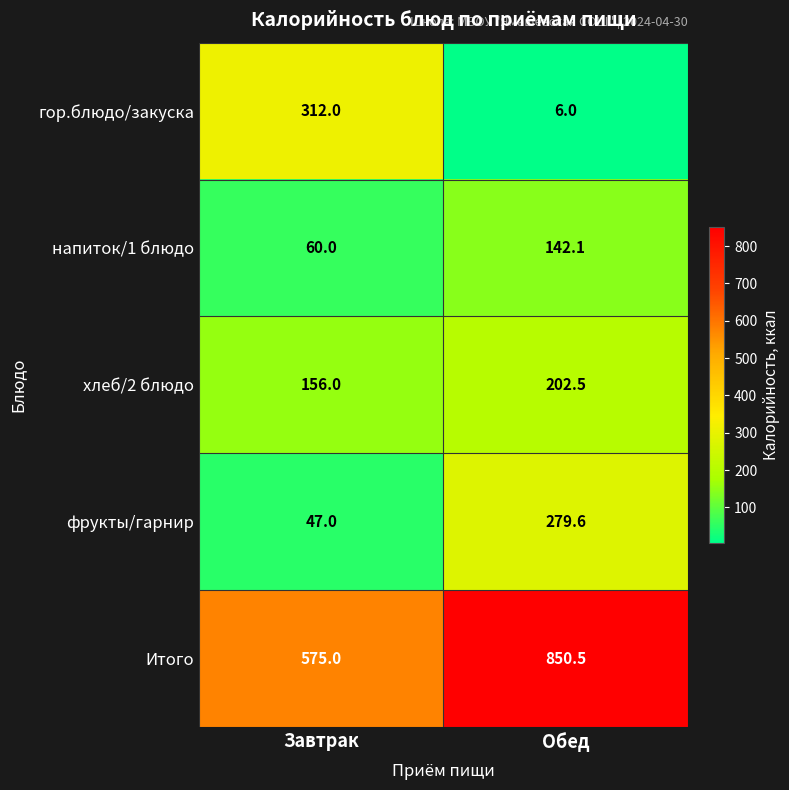

Rank the series at Завтрак from lowest to highest value.

фрукты/гарнир, напиток/1 блюдо, хлеб/2 блюдо, гор.блюдо/закуска, Итого